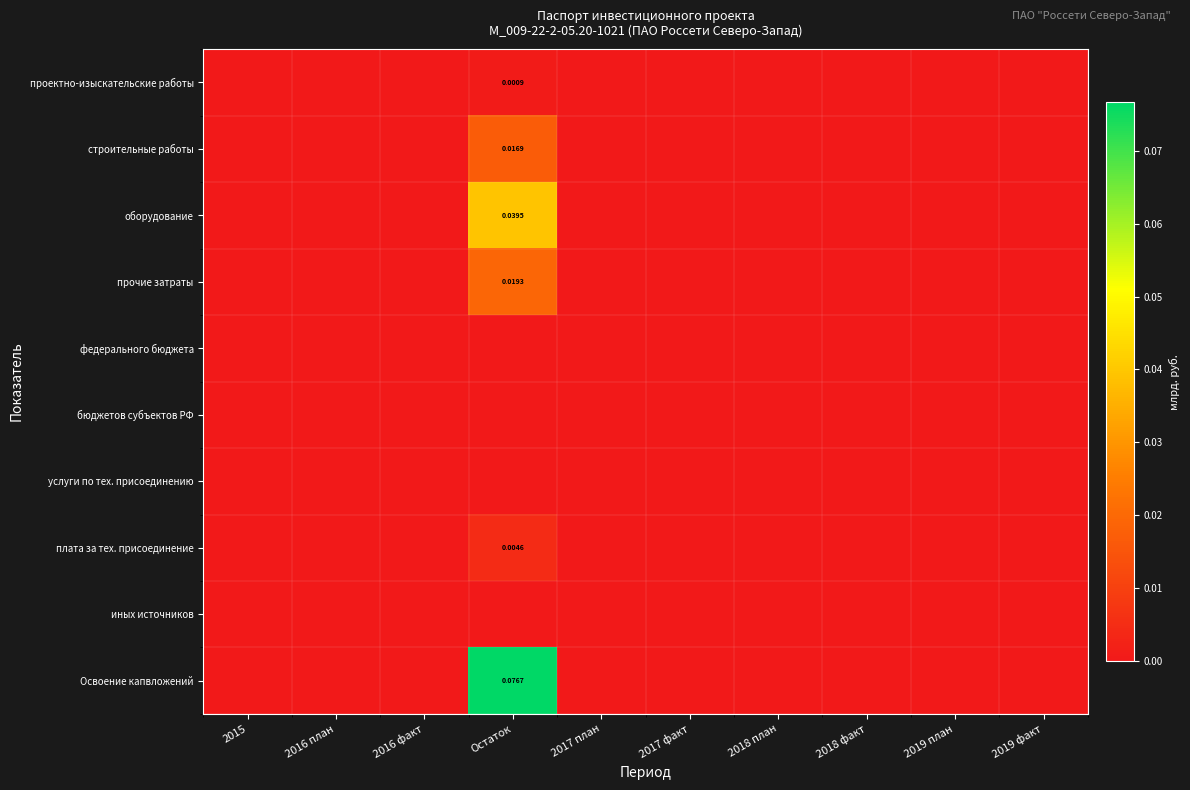

Rank the categories by федерального бюджета value from lowest to highest.

2015, 2016 план, 2016 факт, Остаток, 2017 план, 2017 факт, 2018 план, 2018 факт, 2019 план, 2019 факт